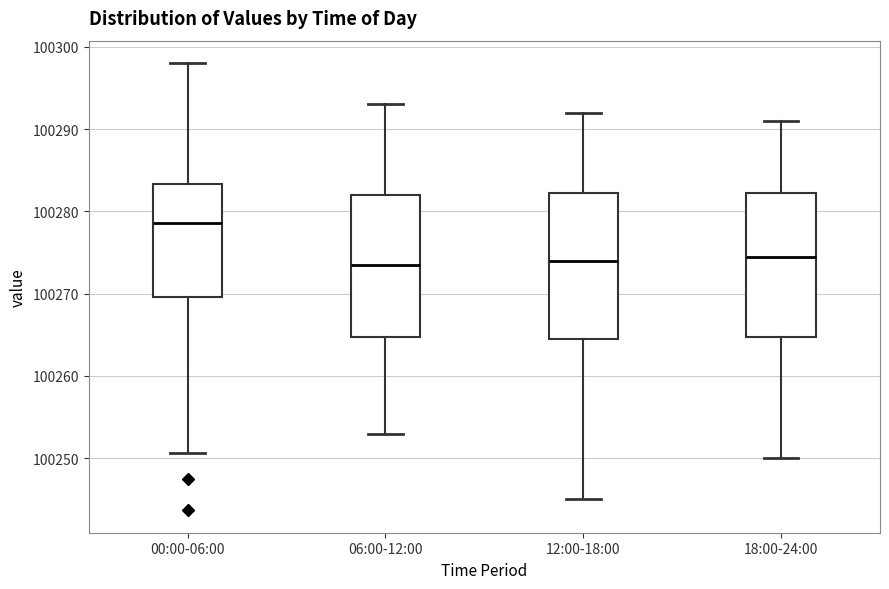

Where does the median line of the box for 18:00-24:00 sit on the y-axis? The values are not printed on the chart, so give them approximately, as read against the axis.

100275